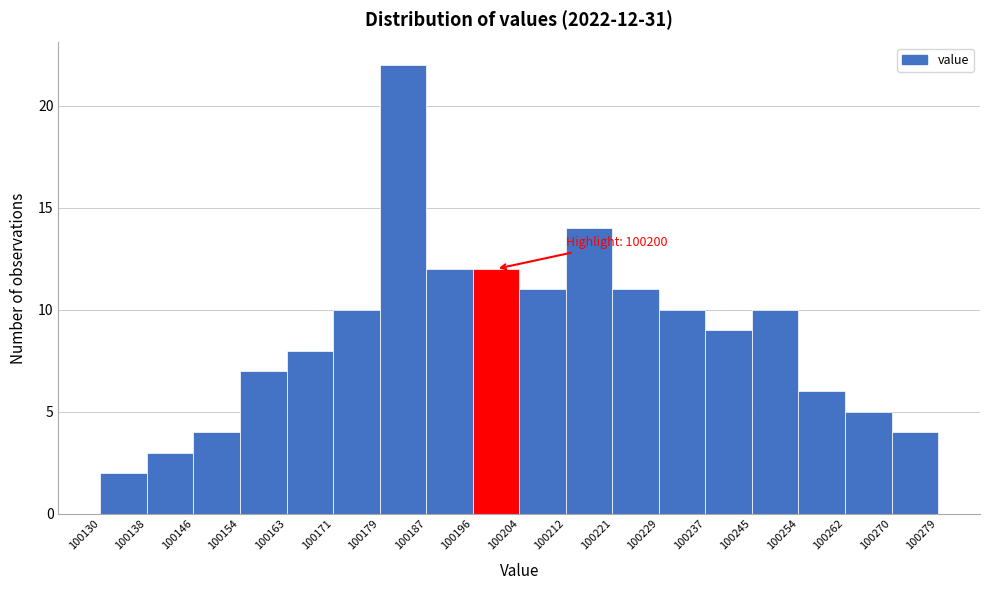

Over which range of the x-axis is the bar tallest?

100179 to 100187